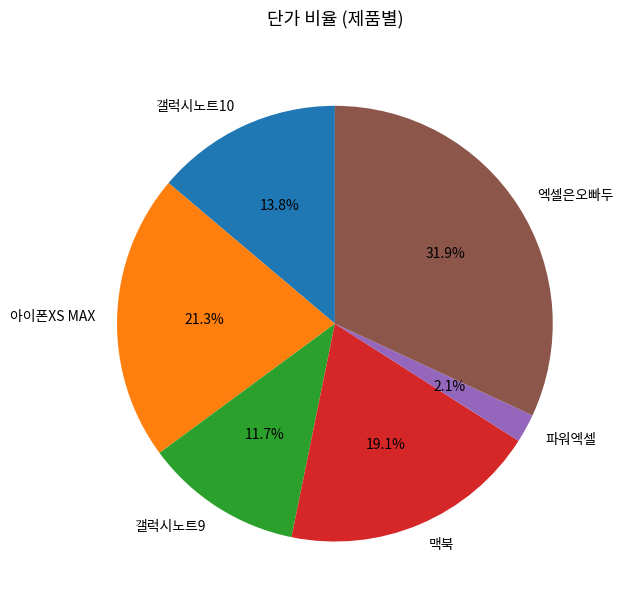

Count the number of slices in the pie.

6